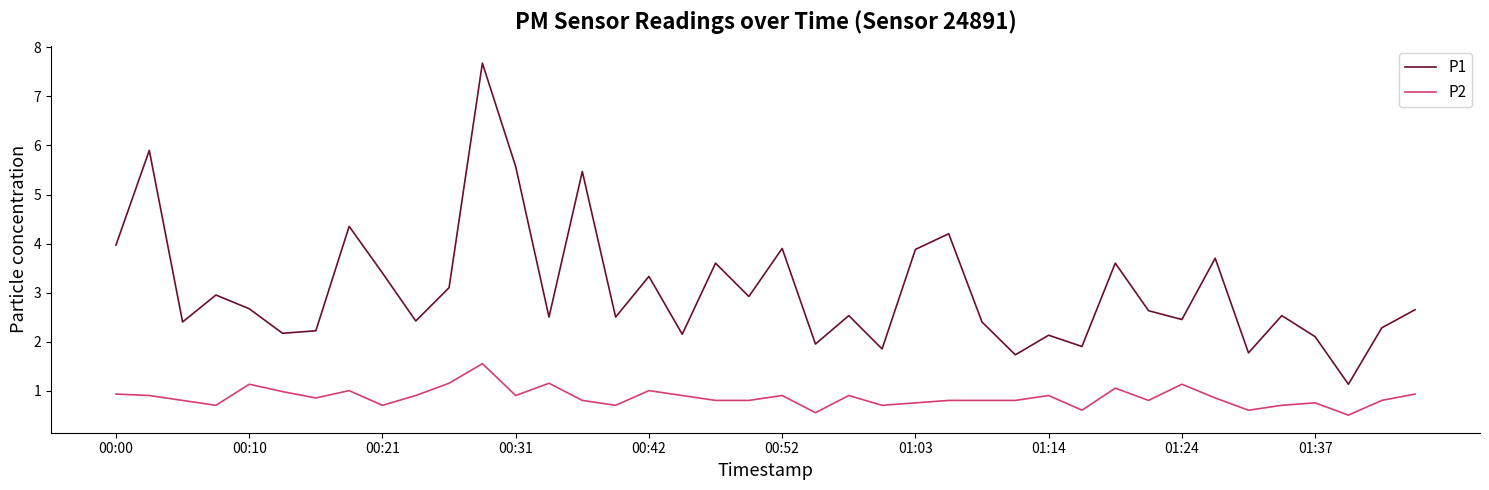

What is the smallest value displayed?

0.5